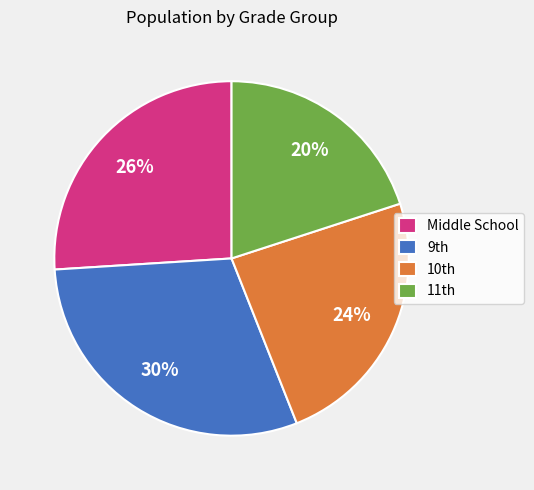

Which slice is the smallest?

11th